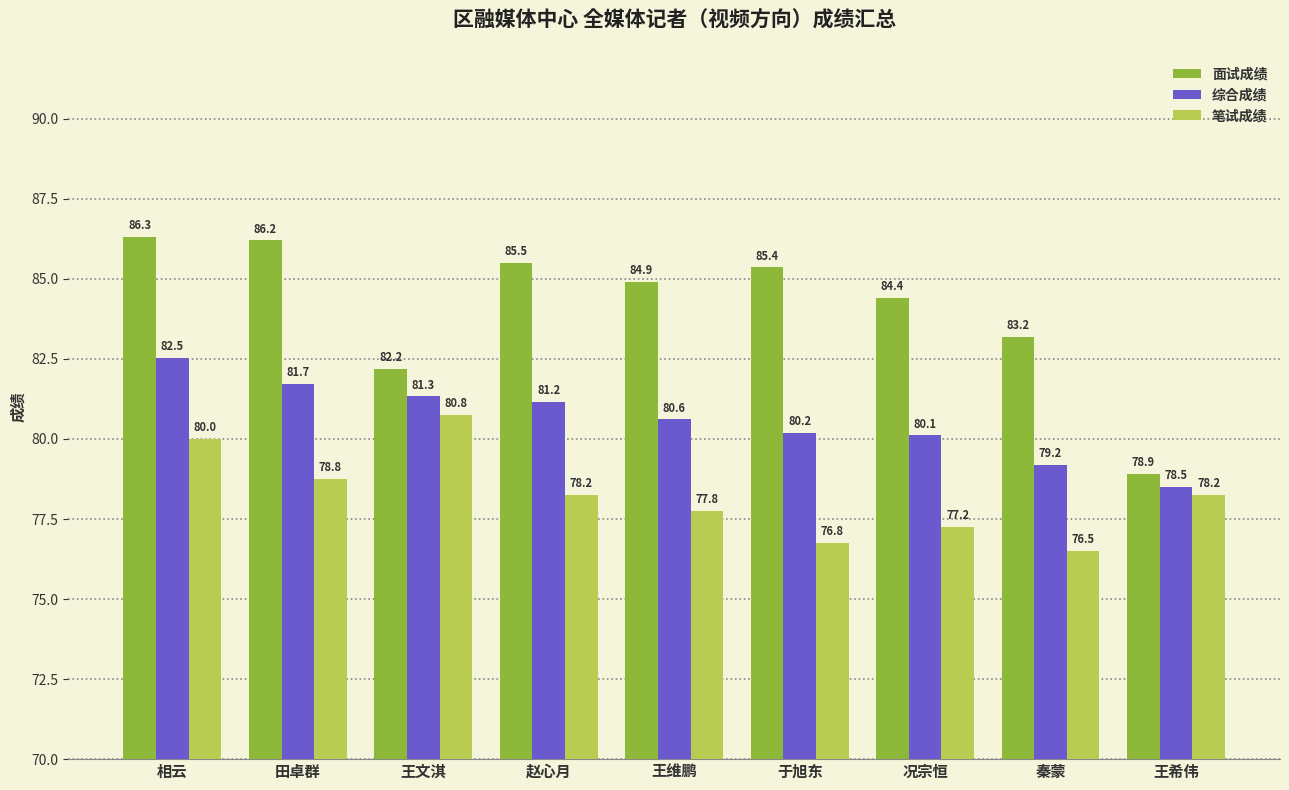

At which label does 笔试成绩 reach its peak?

王文淇